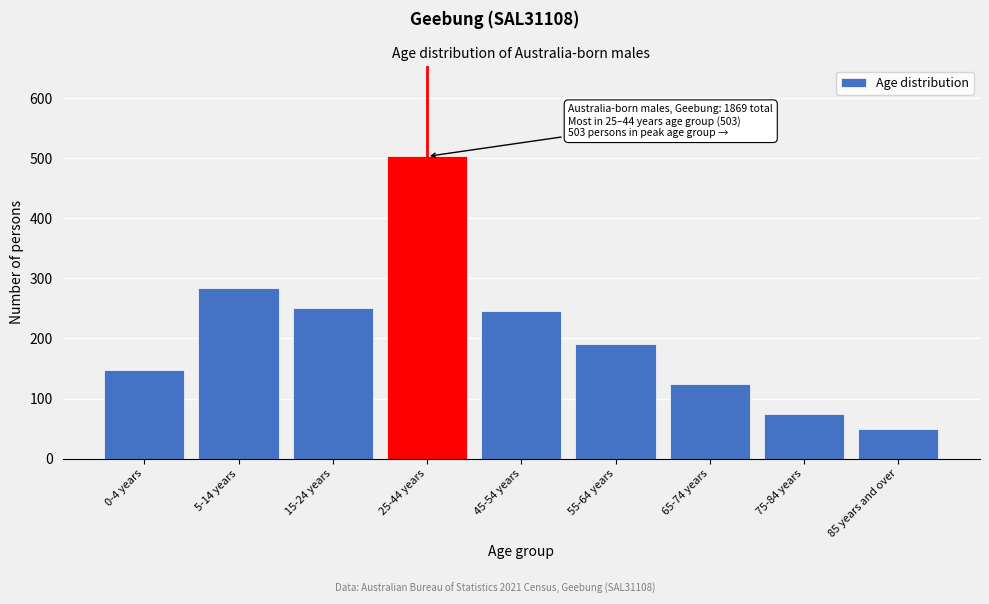

Reading right to left, list all the values displayed in this chart.

85 years and over=50	75-84 years=75	65-74 years=124	55-64 years=191	45-54 years=246	25-44 years=503	15-24 years=251	5-14 years=284	0-4 years=147